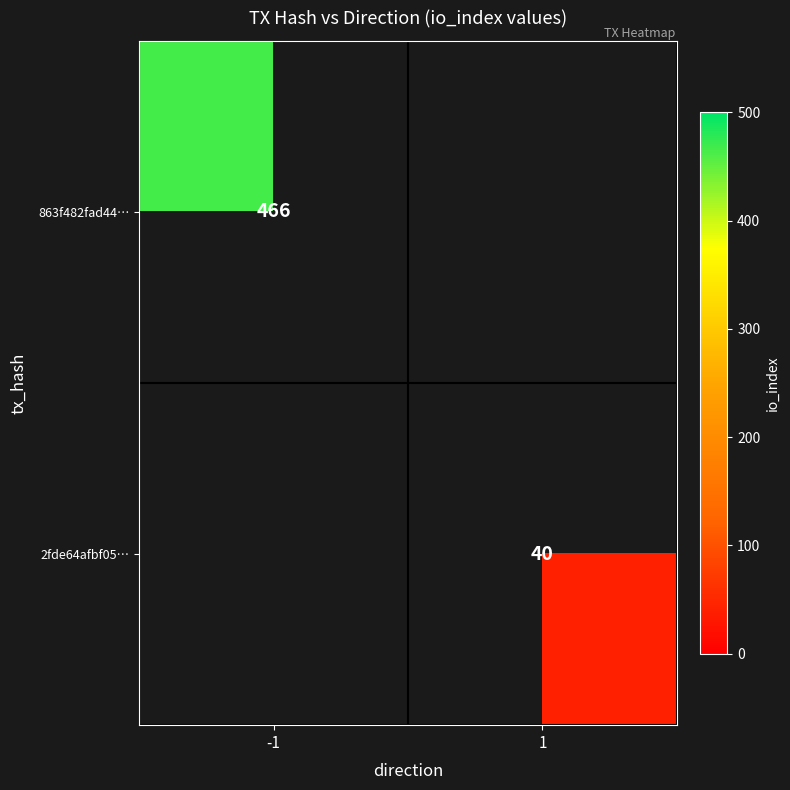

Which category has the lowest value across all series?

1